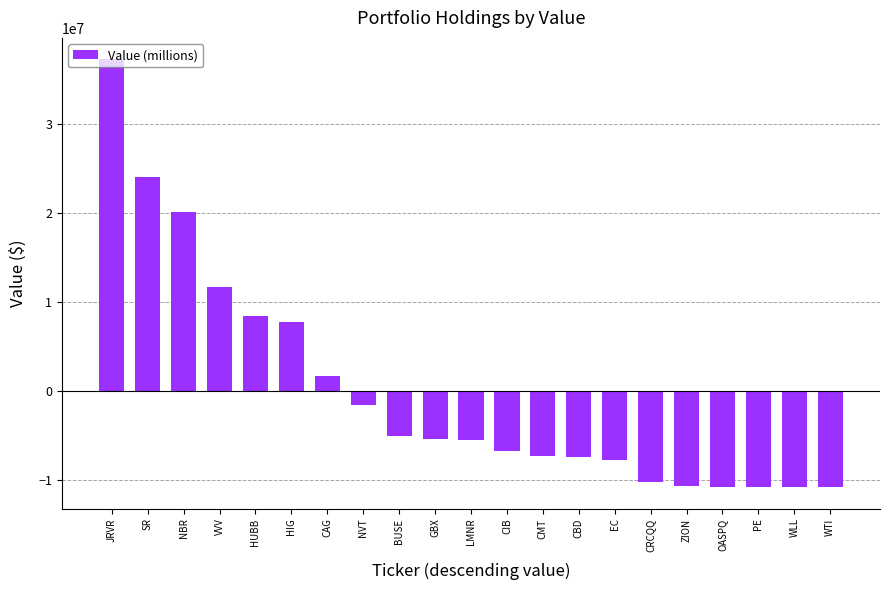

True or false: the data shows -8869975.5 at LMNR.

False